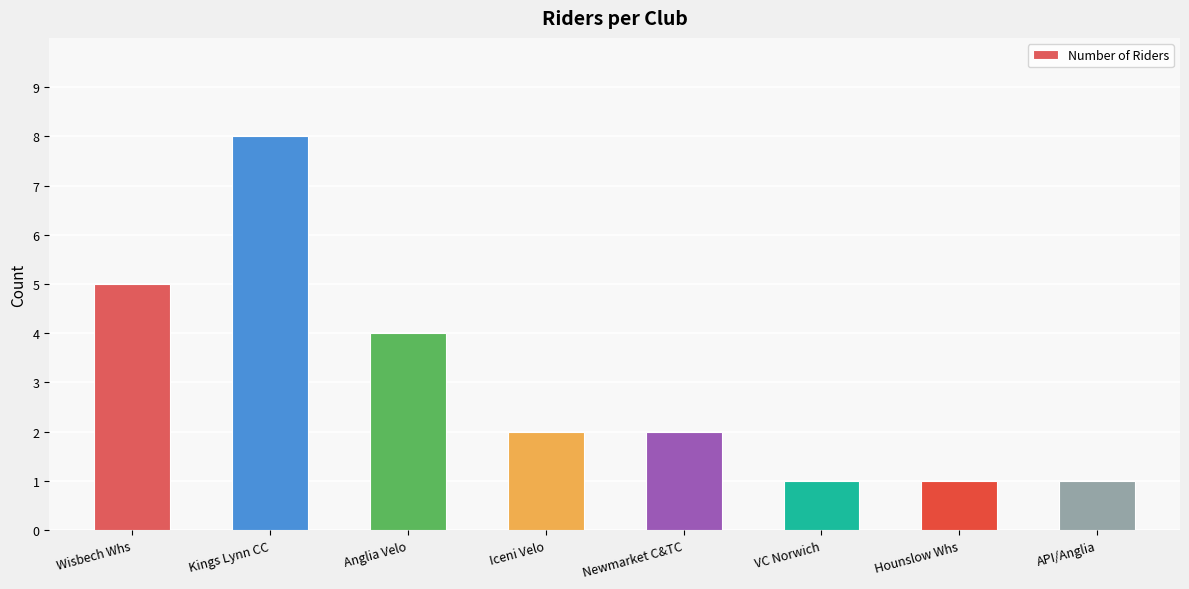

What is the label of the 1st bar from the left?

Wisbech Whs